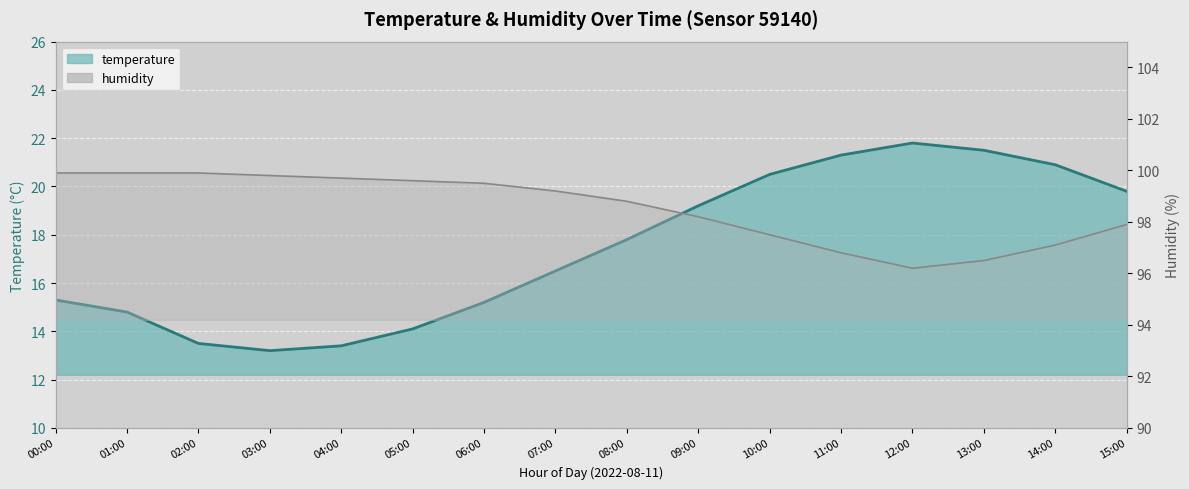

Rank the series by their maximum value, from lowest to highest.

temperature, humidity